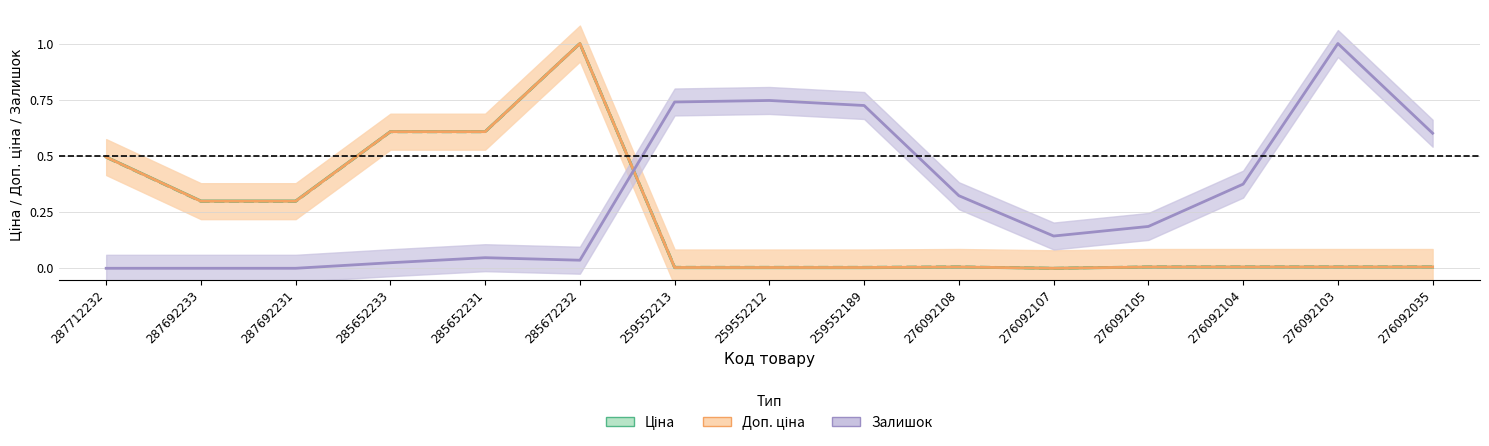

At which category is the sum across all series the highest?

285672232